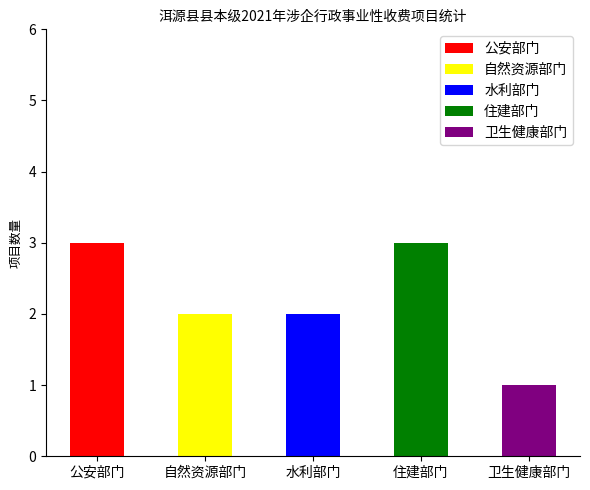

How many data points are less than 2?

1